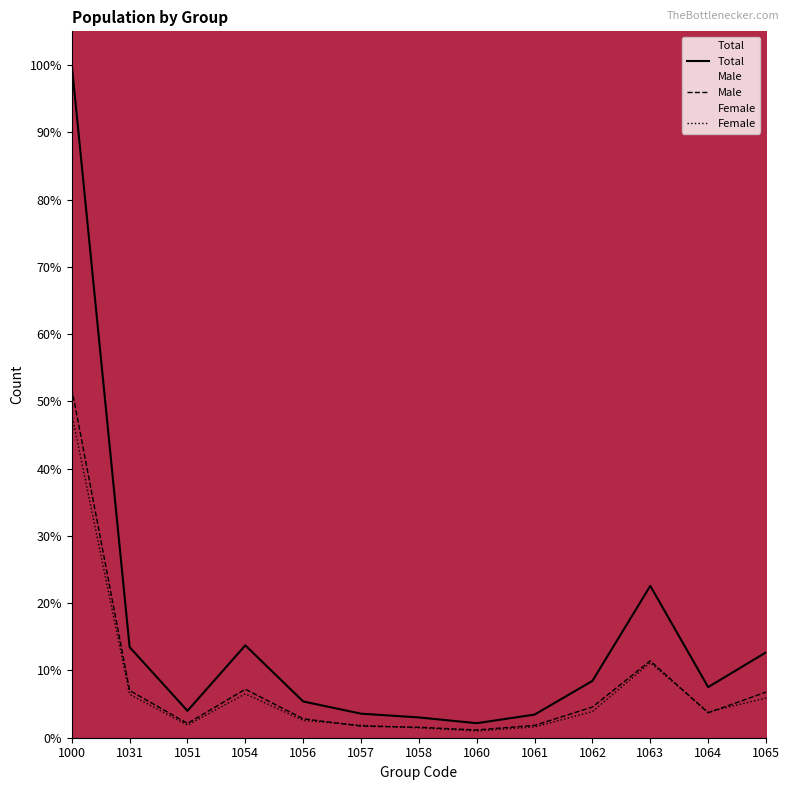

Between 1031 and 1065, which is larger?

1031